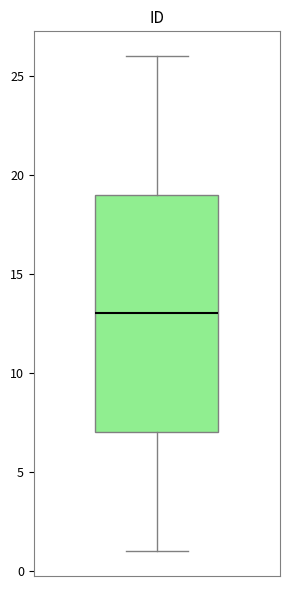

Read this box plot against the y-axis: the position of the median line, the range covered by the box, and the ends of both whiskers. The values are not printed on the chart, so give them approximately, as read against the axis.

median 13, box 7 to 19, whiskers 1 to 26